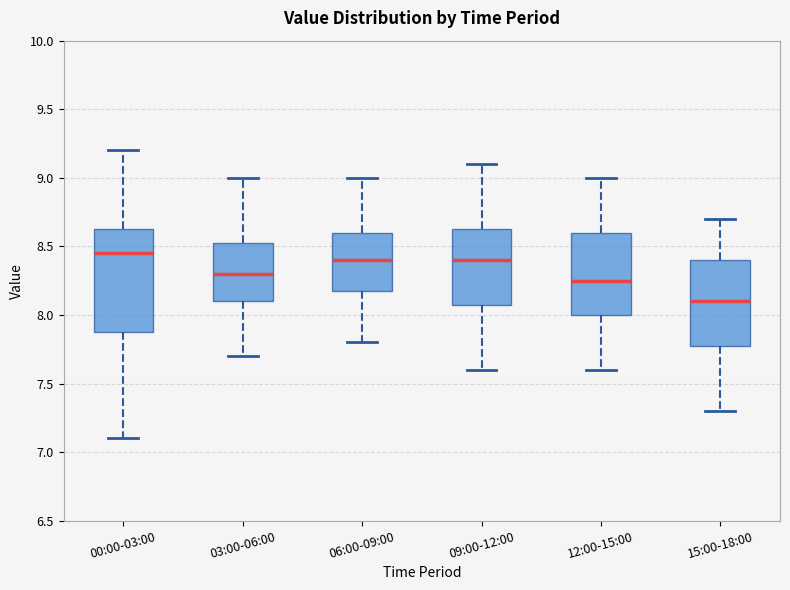

Reading left to right, read every box against the y-axis: the position of its median line, the range the box covers, and the ends of its whiskers. The values are not printed on the chart, so give them approximately, as read against the axis.

00:00-03:00: median 8.45, box 7.90 to 8.65, whiskers 7.10 to 9.20
03:00-06:00: median 8.30, box 8.10 to 8.55, whiskers 7.70 to 9.00
06:00-09:00: median 8.40, box 8.20 to 8.60, whiskers 7.80 to 9.00
09:00-12:00: median 8.40, box 8.10 to 8.65, whiskers 7.60 to 9.10
12:00-15:00: median 8.25, box 8.00 to 8.60, whiskers 7.60 to 9.00
15:00-18:00: median 8.10, box 7.80 to 8.40, whiskers 7.30 to 8.70